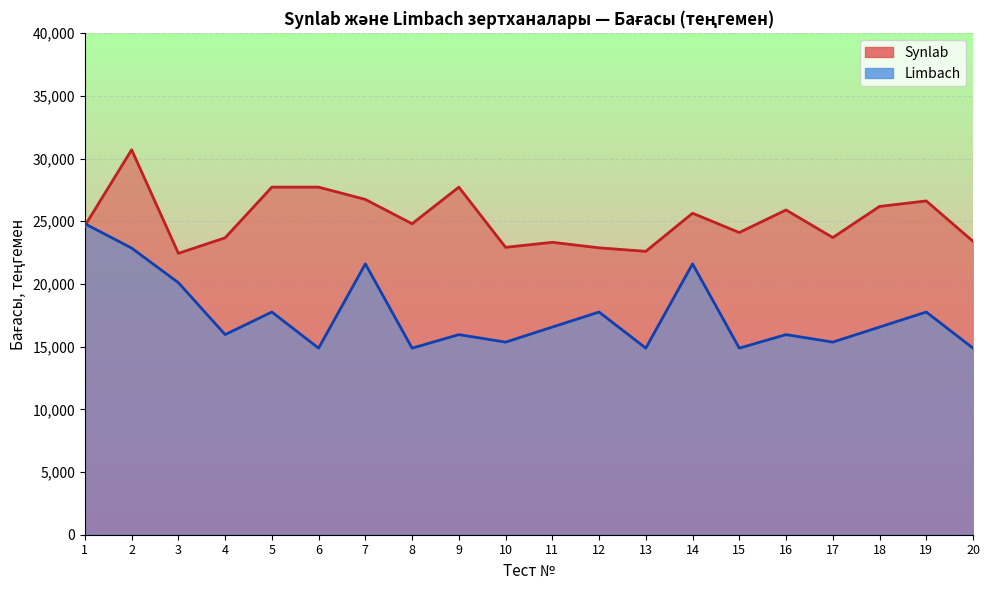

How many intersections are there between Synlab and Limbach?

1